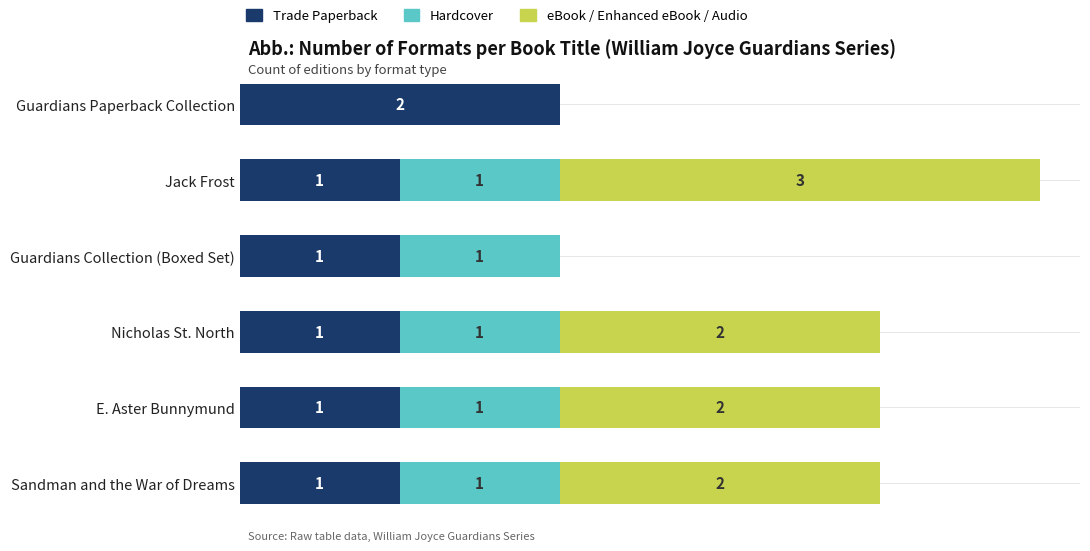

At which category is the sum across all series the highest?

Jack Frost